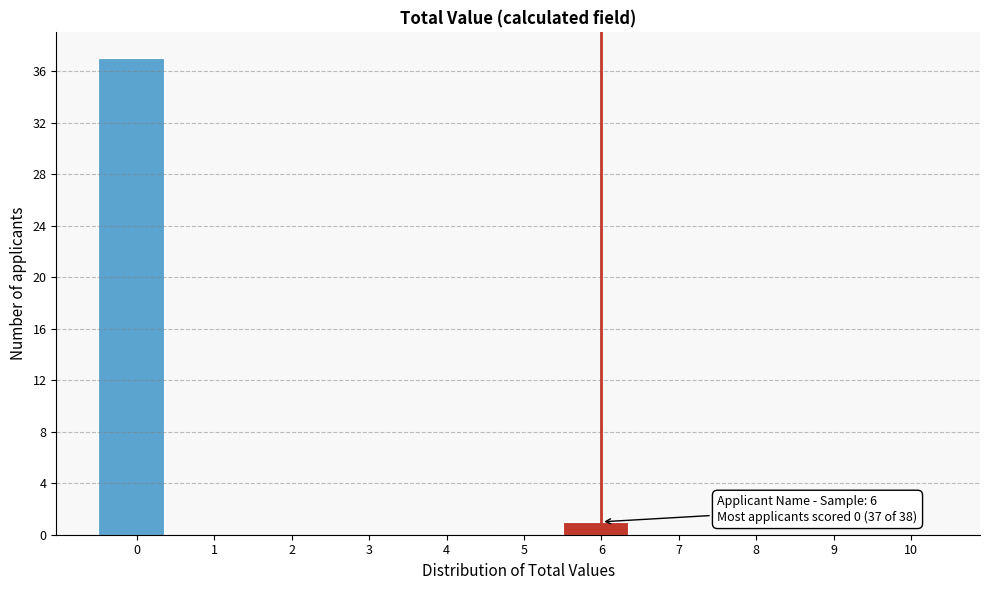

What is the maximum value shown in the chart?

37